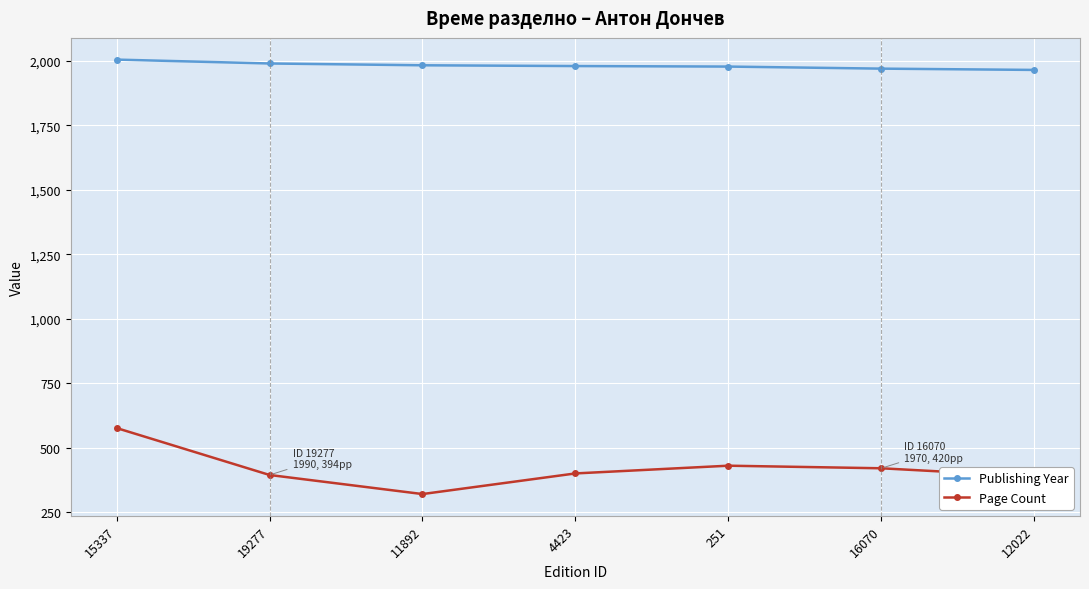

What is the difference between the Page Count values at 251 and 19277?

36